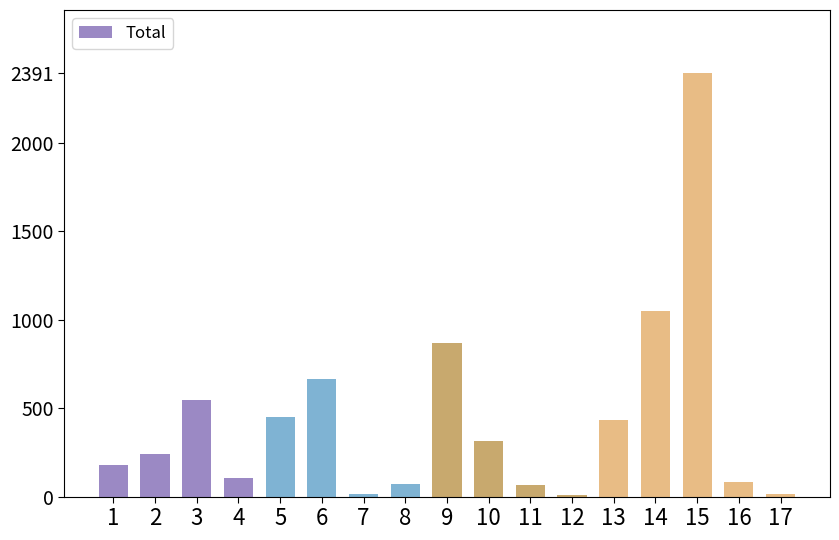

What is the sum of the values at 10 and 17?

328.8